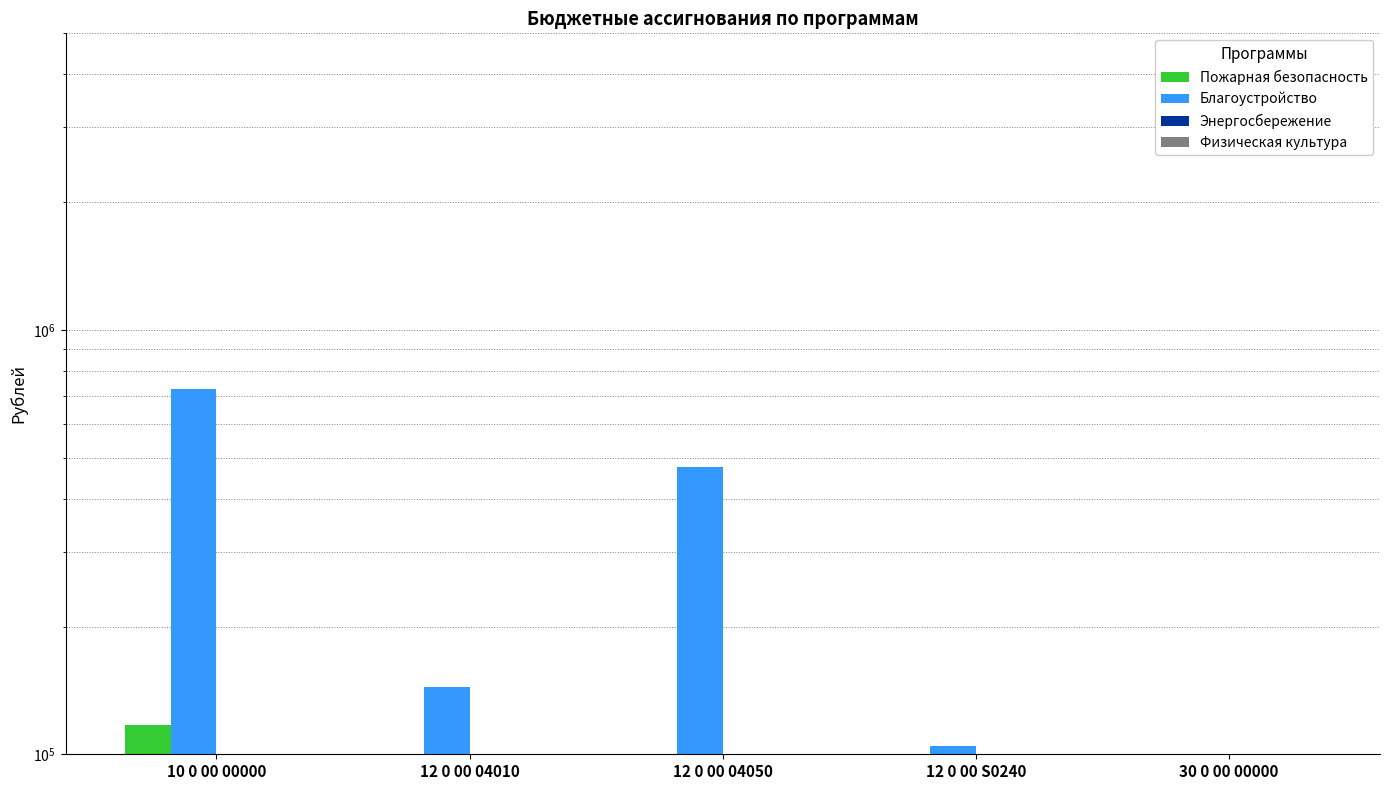

What is the difference between the second highest and second lowest values in the Благоустройство series?

371951